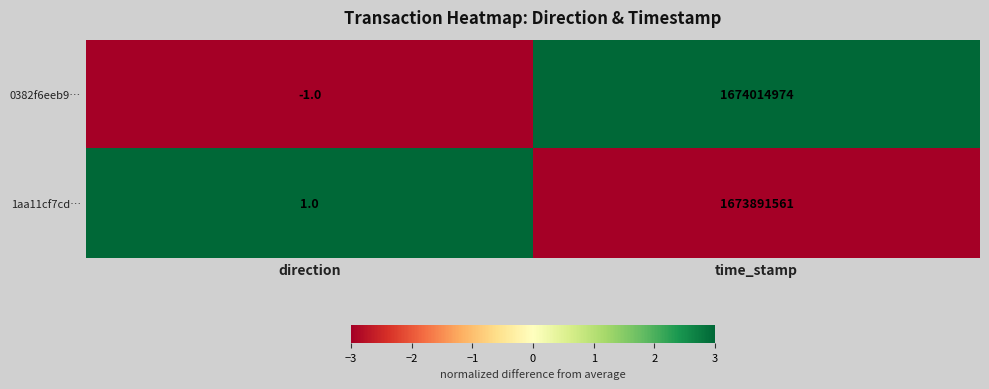

What is the sum of all 1aa11cf7cd… values?

1673891562